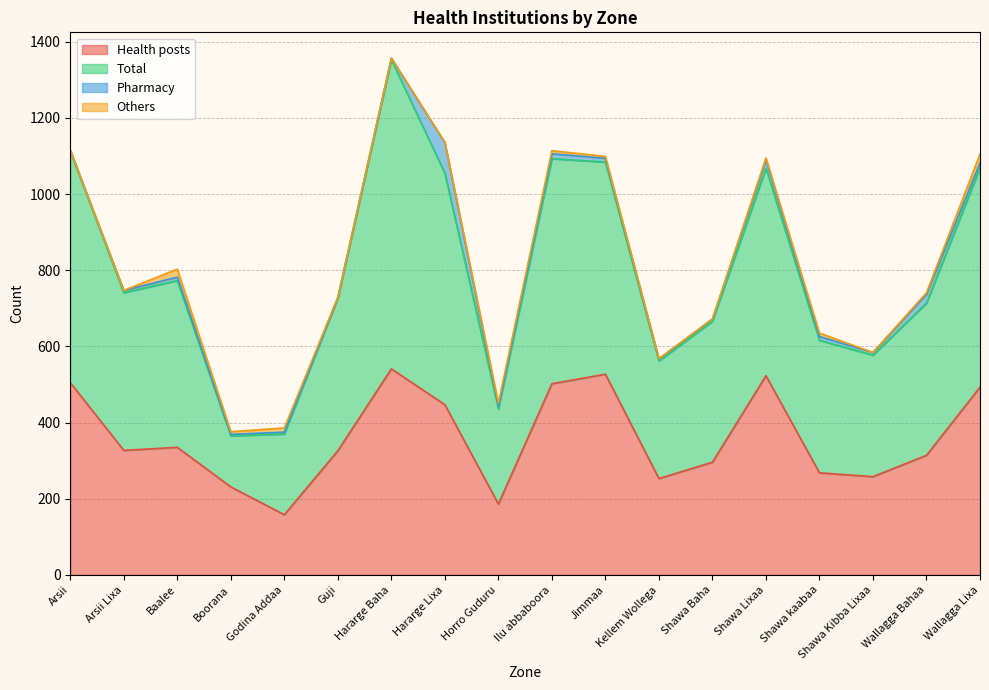

Which series has the largest range (max minus min)?

Total